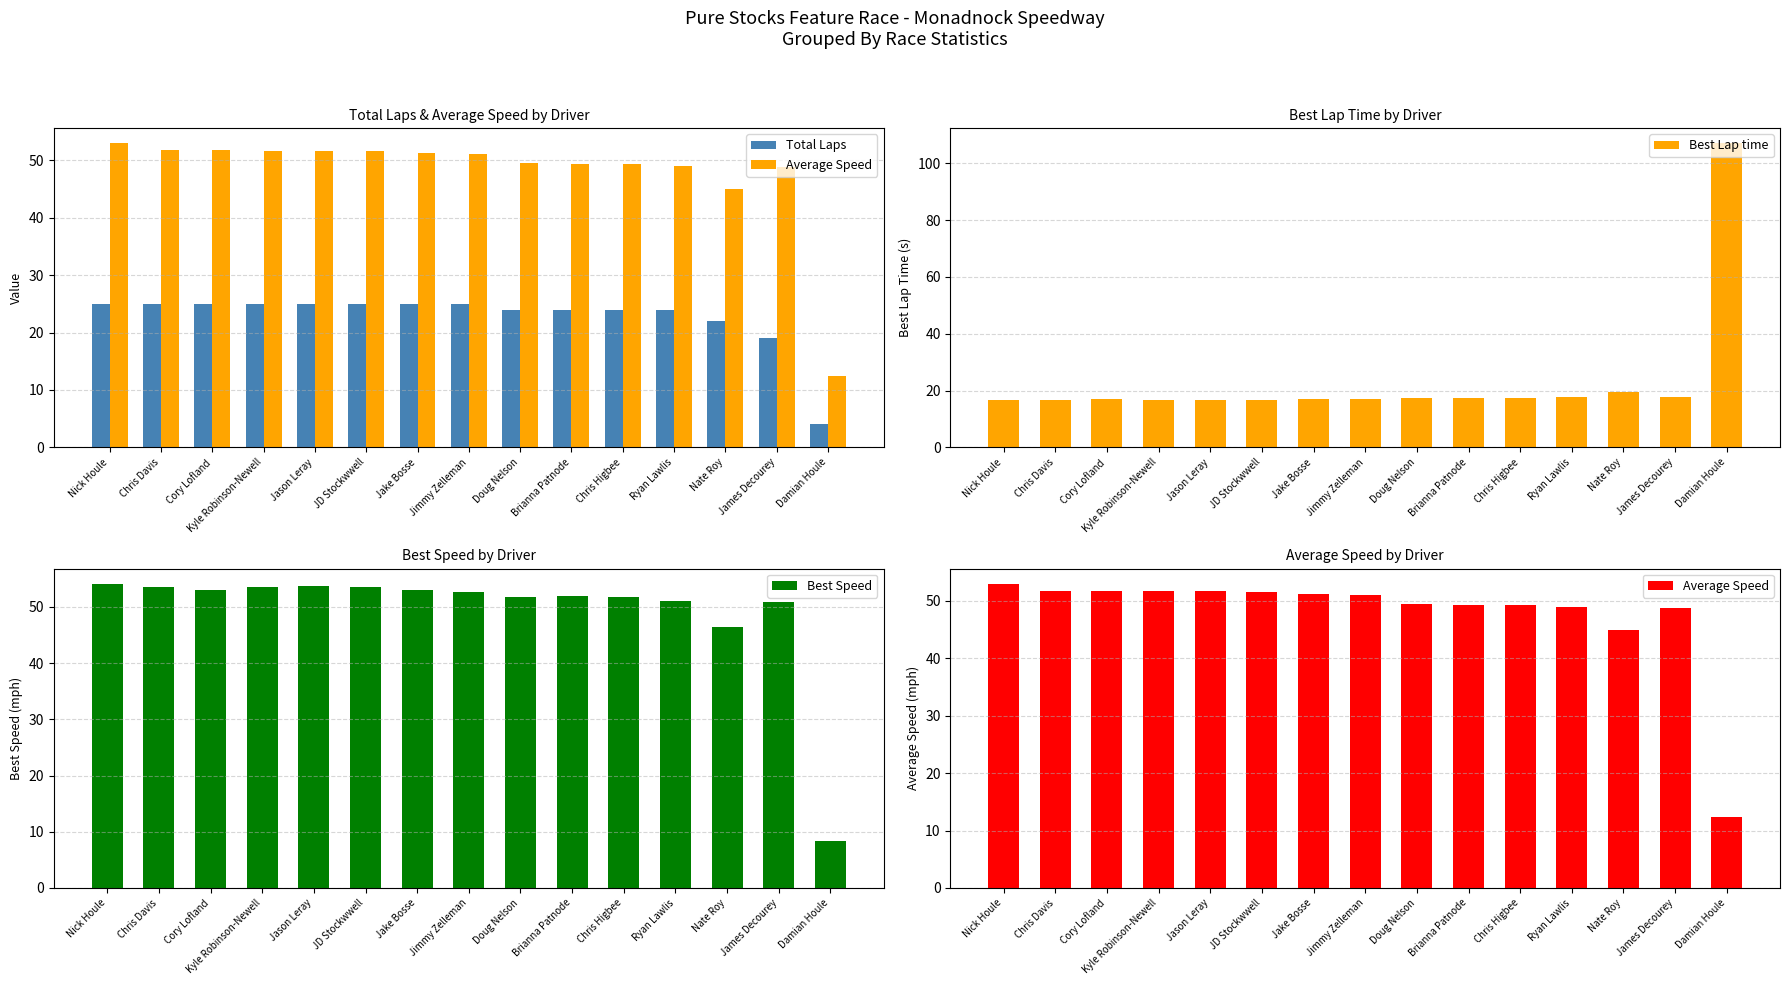

Reading left to right, list all the values displayed in this chart.

Total Laps: 25.0	25.0	25.0	25.0	25.0	25.0	25.0	25.0	24.0	24.0	24.0	24.0	22.0	19.0	4.0
Average Speed: 53.0	51.8	51.7	51.7	51.6	51.6	51.3	51.1	49.5	49.4	49.3	49.0	45.0	48.8	12.4
Best Lap time: 16.6	16.8	17.0	16.8	16.7	16.8	17.0	17.1	17.4	17.3	17.4	17.6	19.4	17.7	107.0
Best Speed: 54.1	53.5	53.0	53.6	53.8	53.5	53.1	52.7	51.8	51.9	51.7	51.0	46.4	50.8	8.4